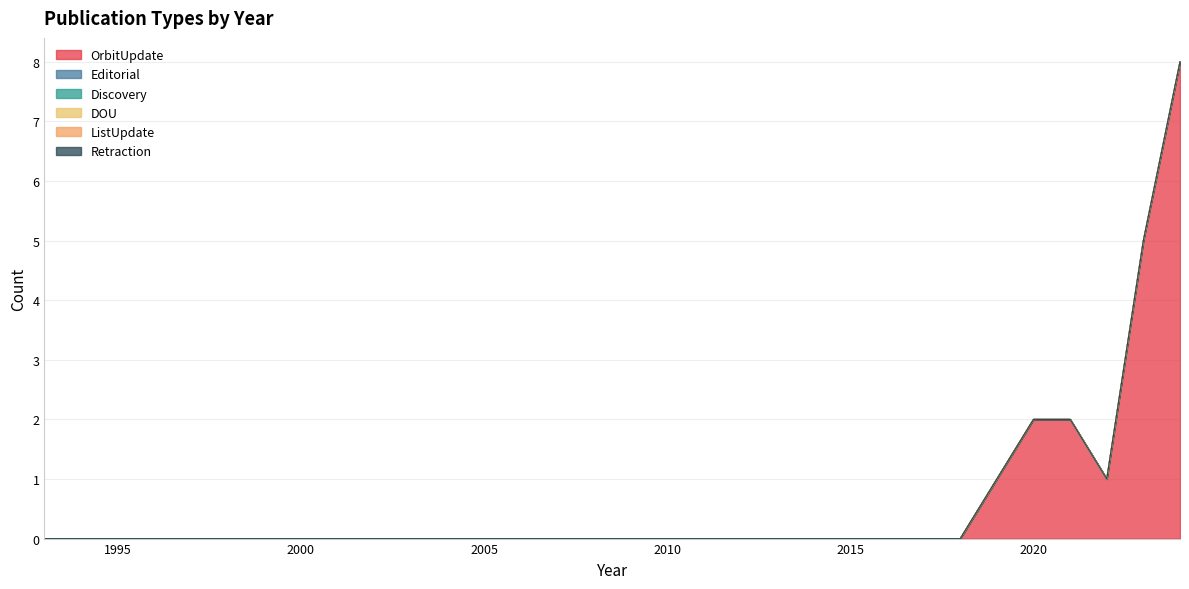

Is the value of Editorial at 2019 greater than the value of DOU at 2012?

No